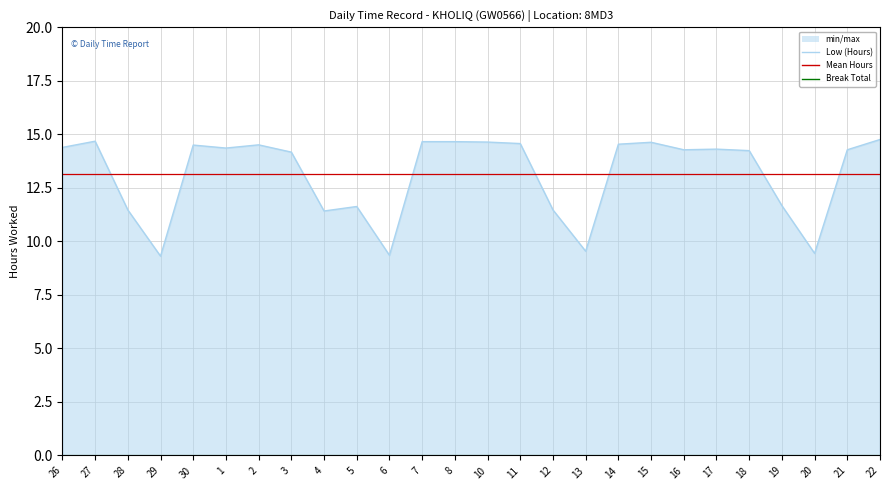

The value of Break Total at 22 is 0.0. True or false?

True